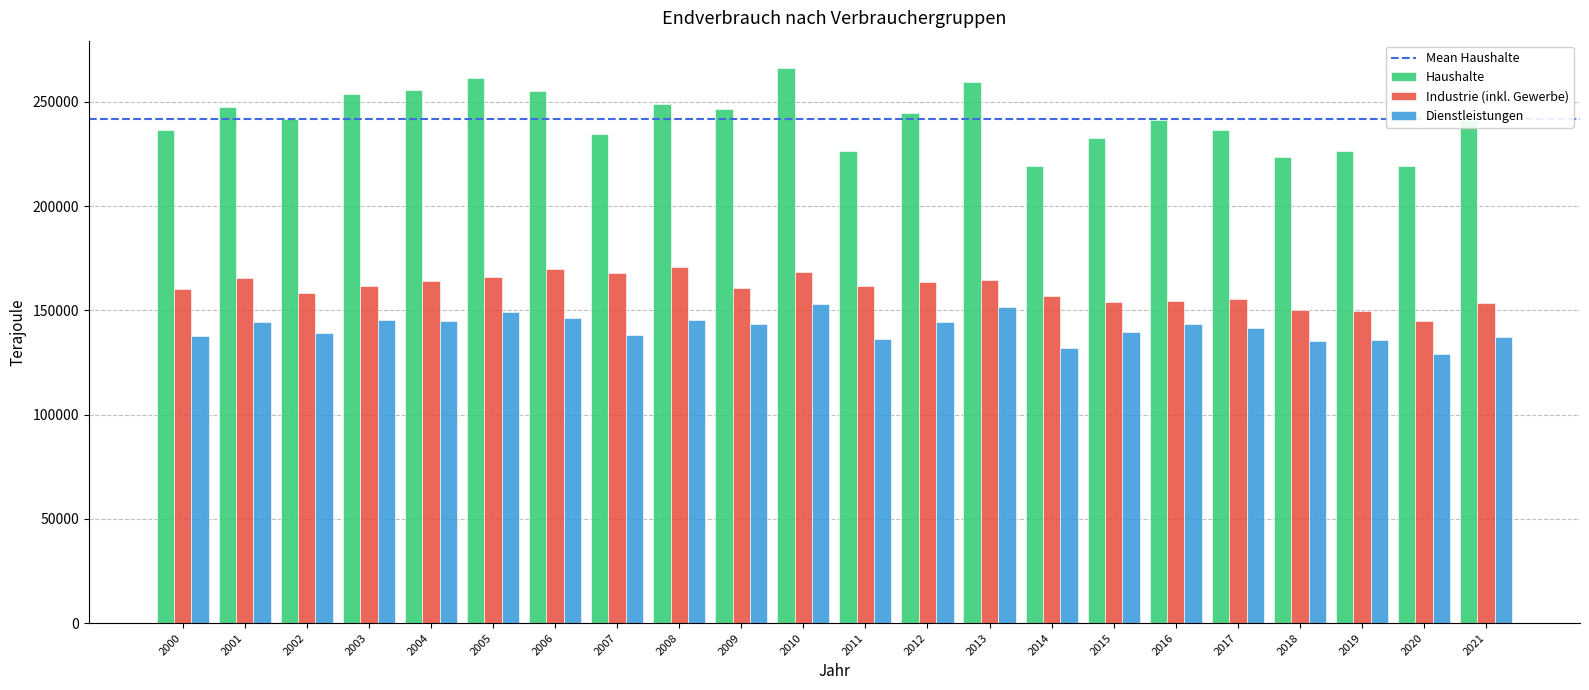

What is the approximate value of Dienstleistungen at 2002, to the nearest 10?

139250